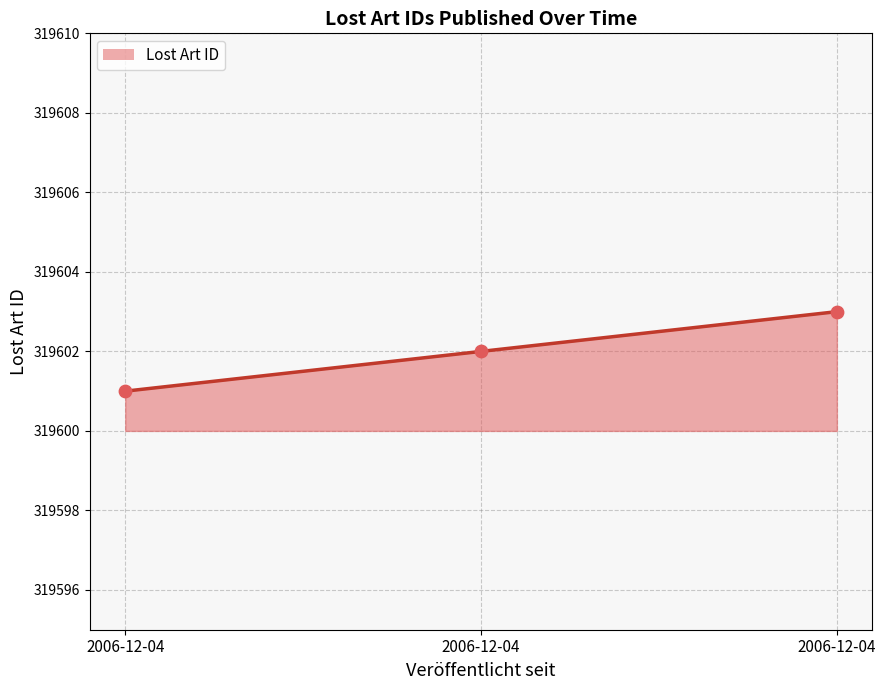

Approximately how many times larger is the value at 2006-12-04 compared to 2006-12-04?

1.0